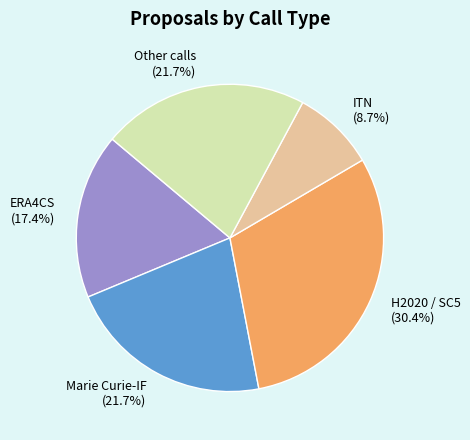

What percentage is NOT represented by Marie Curie-IF?

78.3%